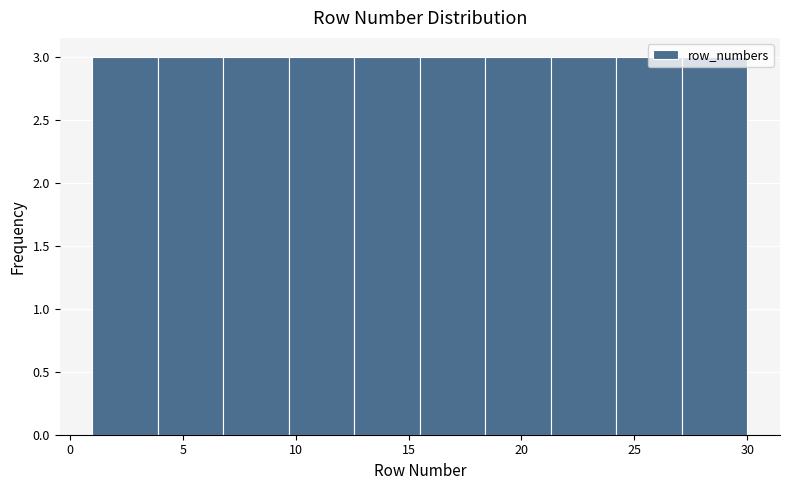

What is the height of the bar covering 18.4 to 21.3 on the x-axis? Neither the bar edges nor the heights are printed on the chart, so give them approximately, as read against the axes.

3